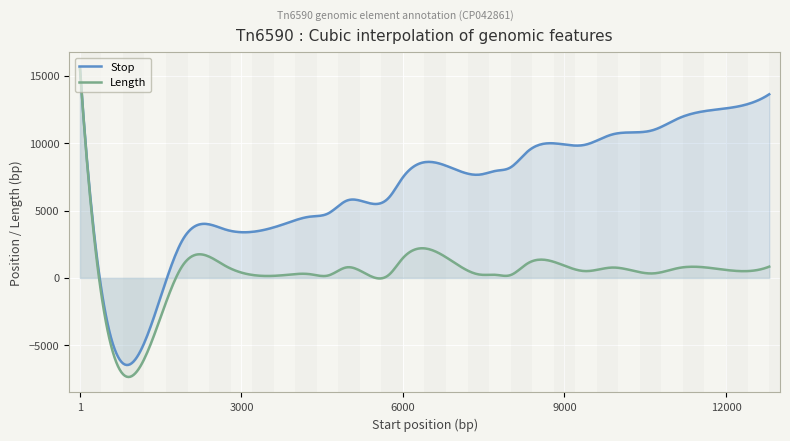

Which series has the largest total across all categories?

Stop